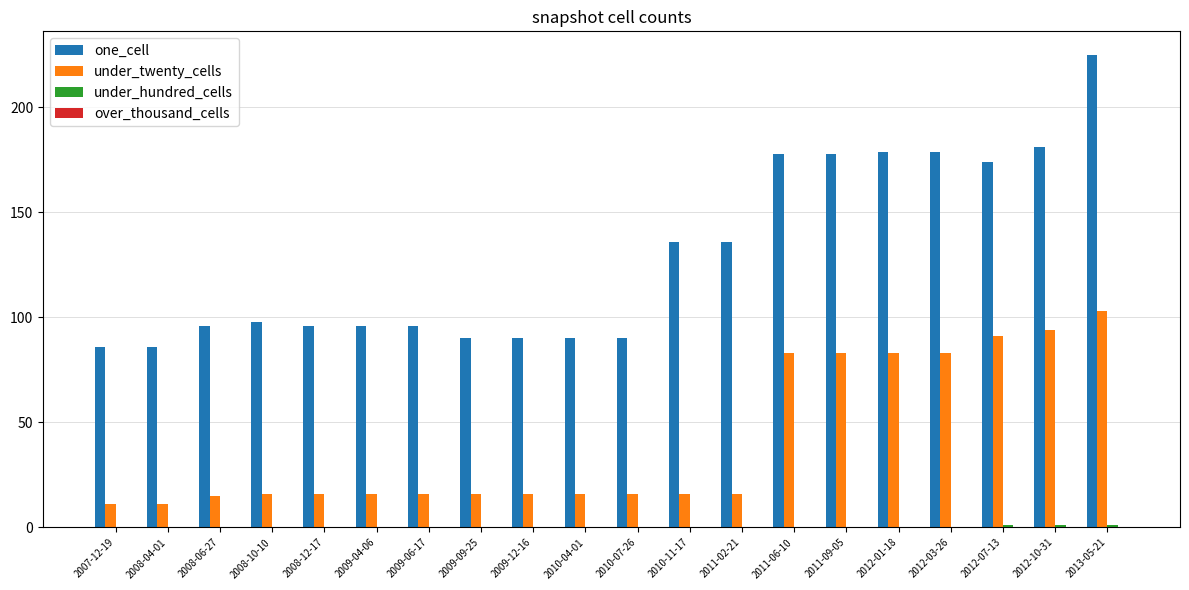

Which series changed the most between 2008-10-10 and 2009-09-25?

one_cell